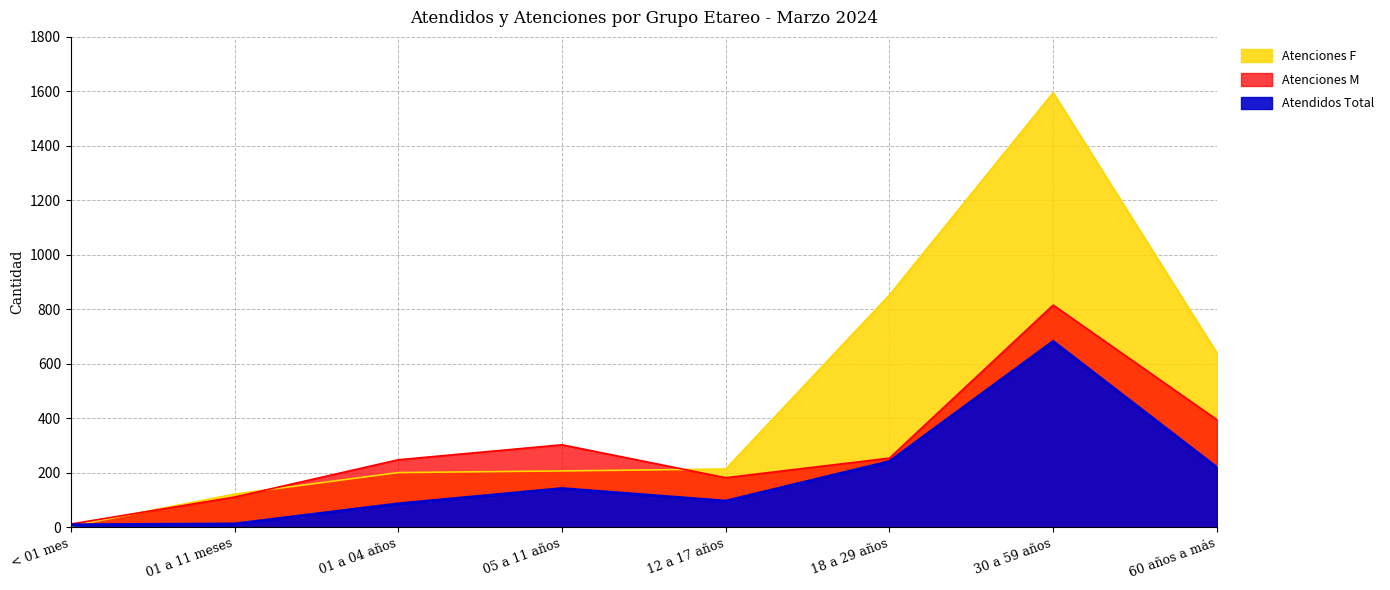

Reading right to left, list all the values displayed in this chart.

Atenciones F: 60 años a más=639	30 a 59 años=1595	18 a 29 años=852	12 a 17 años=213	05 a 11 años=206	01 a 04 años=200	01 a 11 meses=121	< 01 mes=3
Atenciones M: 60 años a más=394	30 a 59 años=815	18 a 29 años=253	12 a 17 años=181	05 a 11 años=302	01 a 04 años=247	01 a 11 meses=110	< 01 mes=11
Atendidos Total: 60 años a más=218	30 a 59 años=681	18 a 29 años=240	12 a 17 años=95	05 a 11 años=141	01 a 04 años=85	01 a 11 meses=11	< 01 mes=8